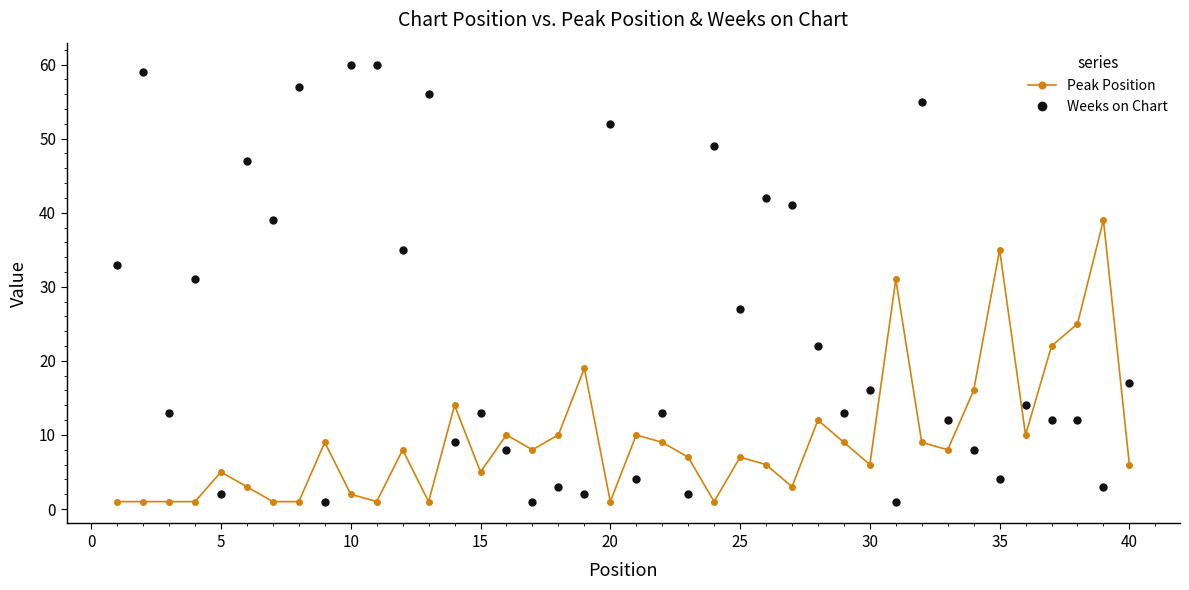

Does the chart have visible grid lines?

No